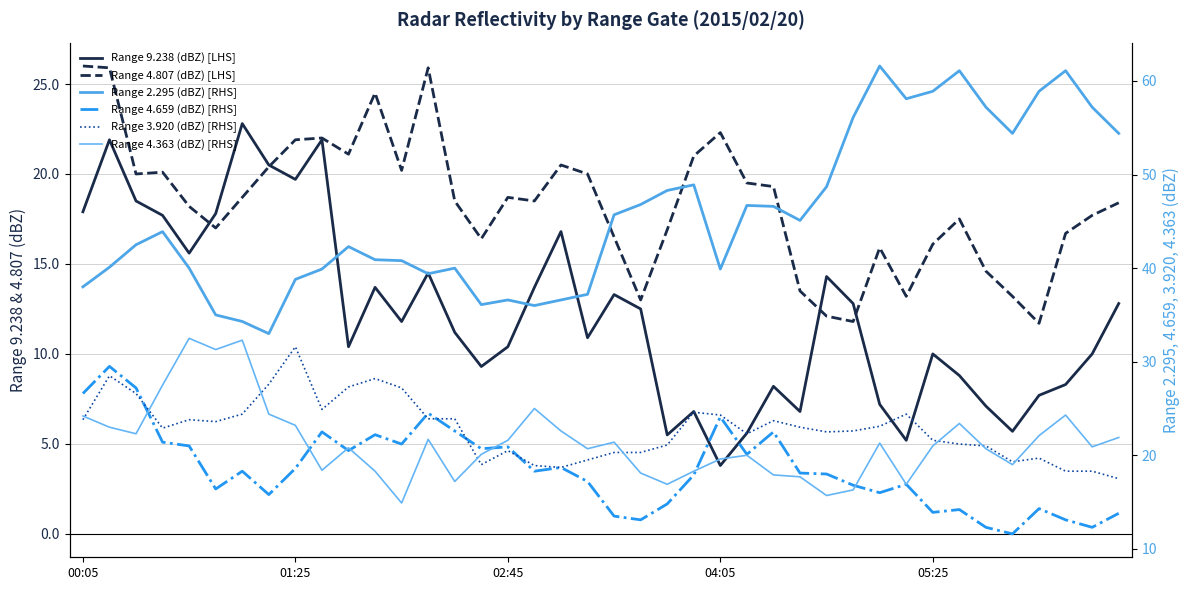

What is the difference between the Range 2.295 (dBZ) [RHS] values at 18 and 02:45?

5.9